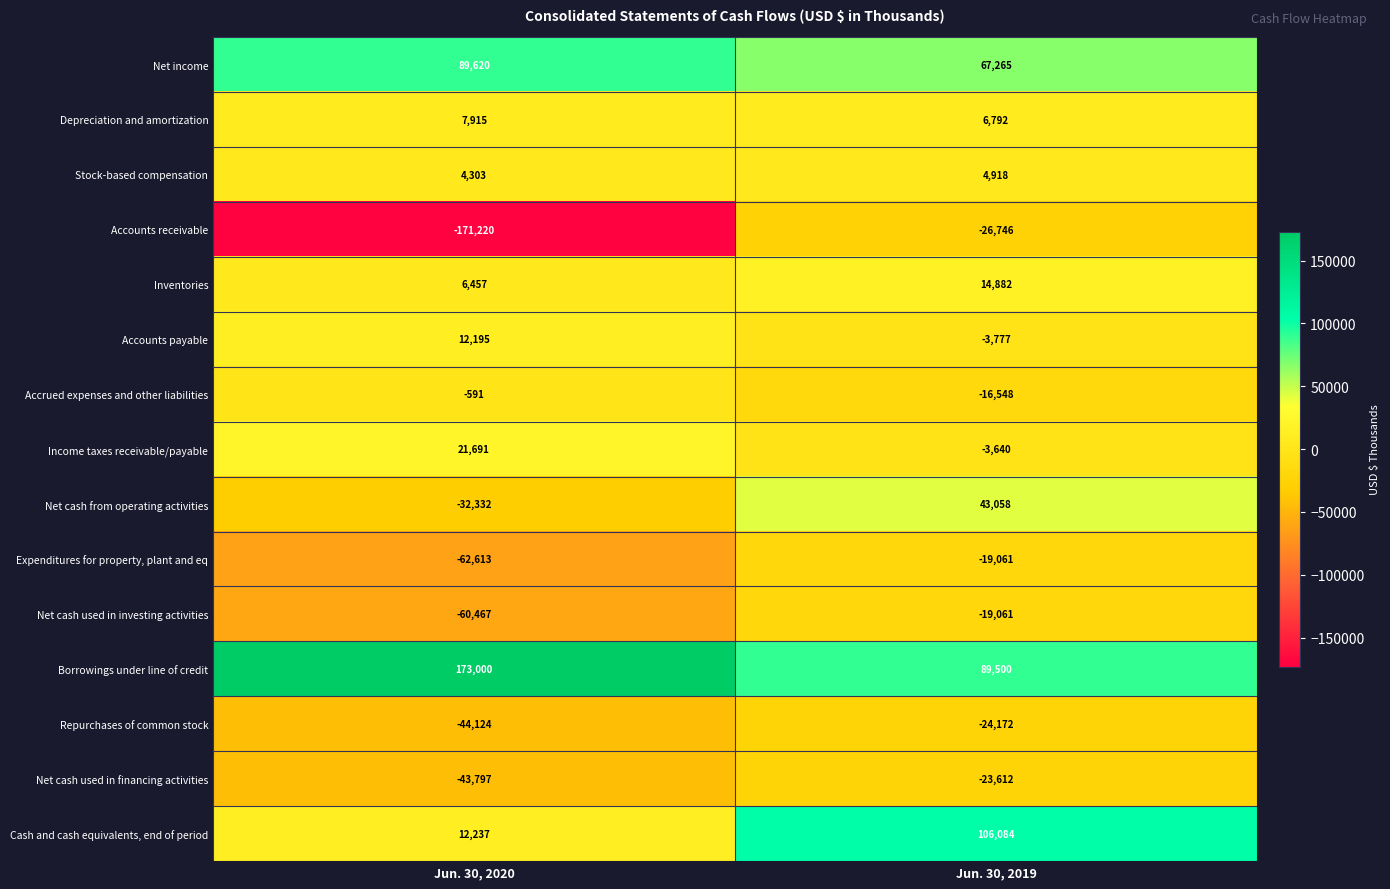

Which series has the largest total across all categories?

Borrowings under line of credit